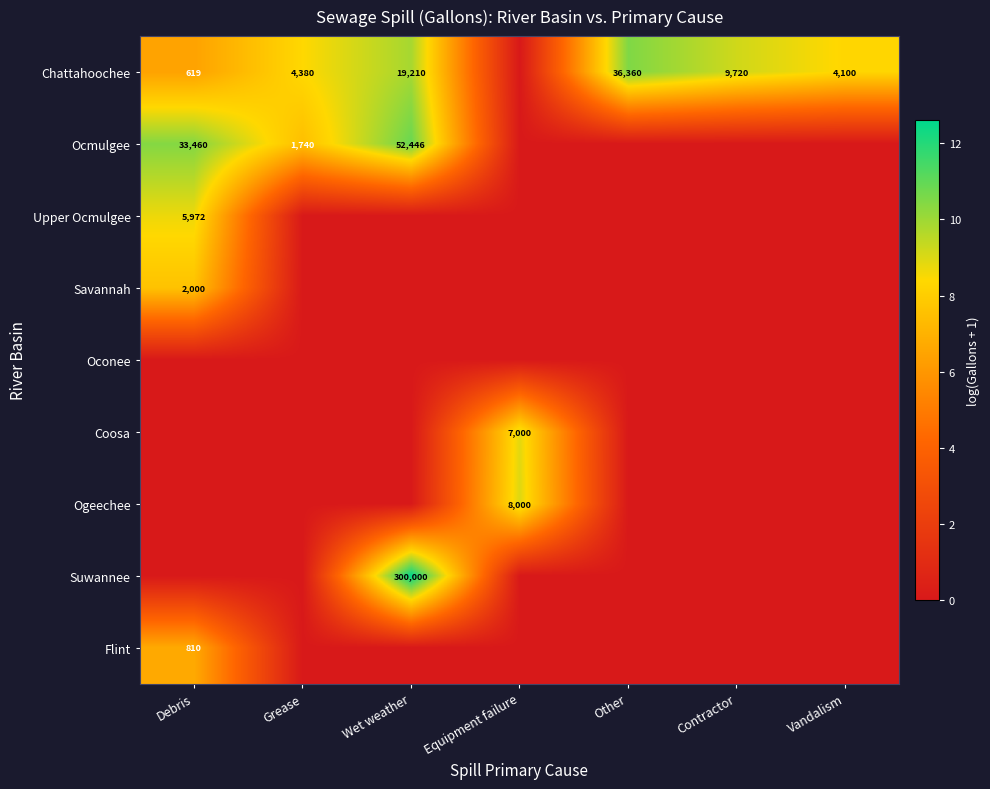

How many distinct data groups are displayed?

9